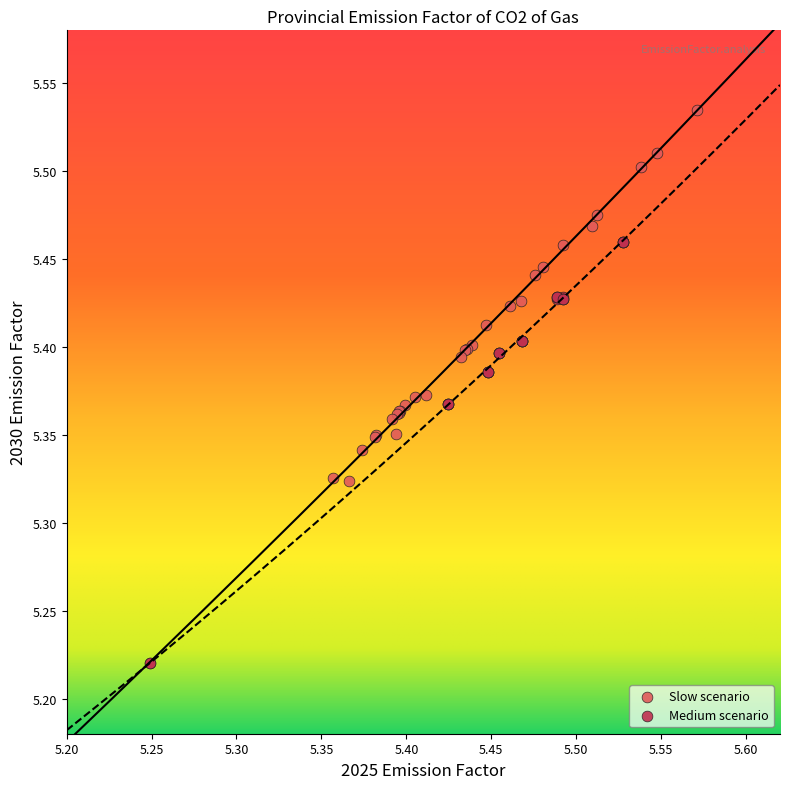

Which series has the largest Y range (max minus min)?

Slow scenario